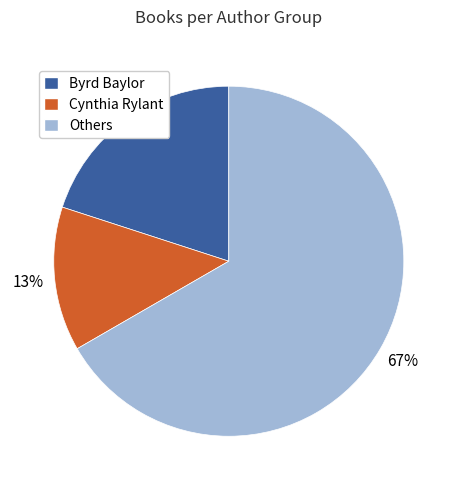

To the nearest percent, what is the average slice percentage?

33%